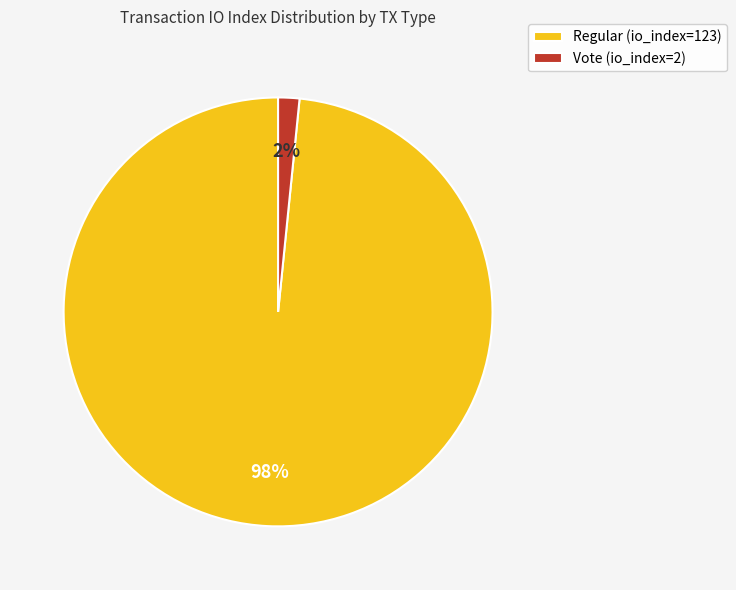

Which category accounts for the majority?

Regular (io_index=123)